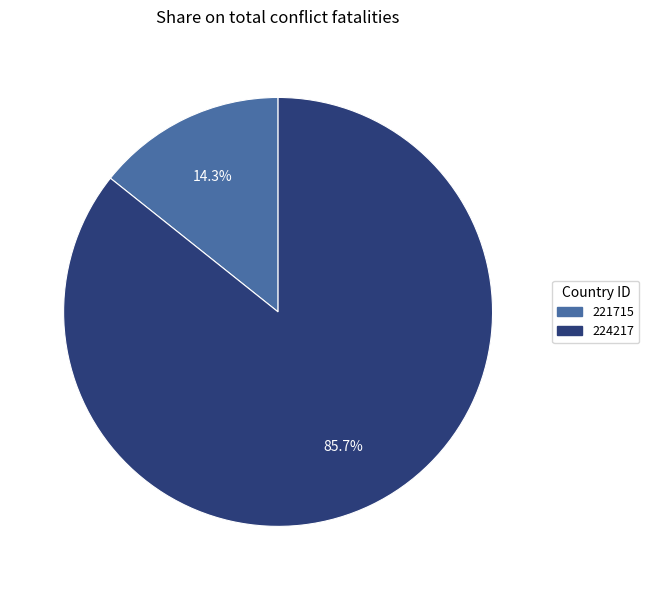

Rank the categories by value from highest to lowest.

224217, 221715